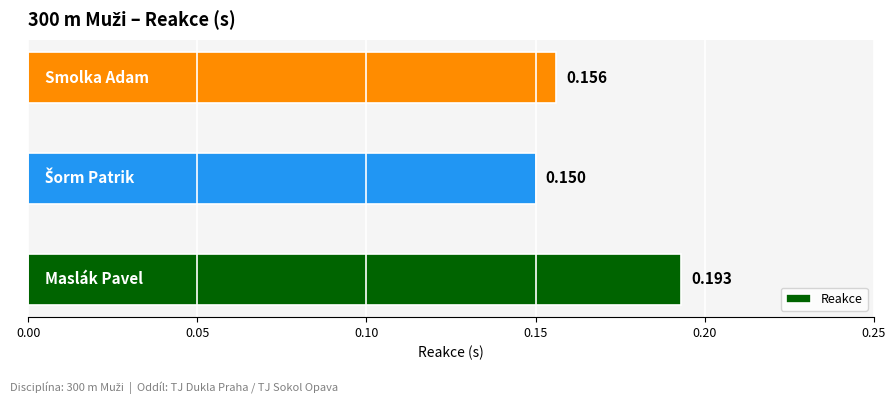

How many bars are there in total?

3